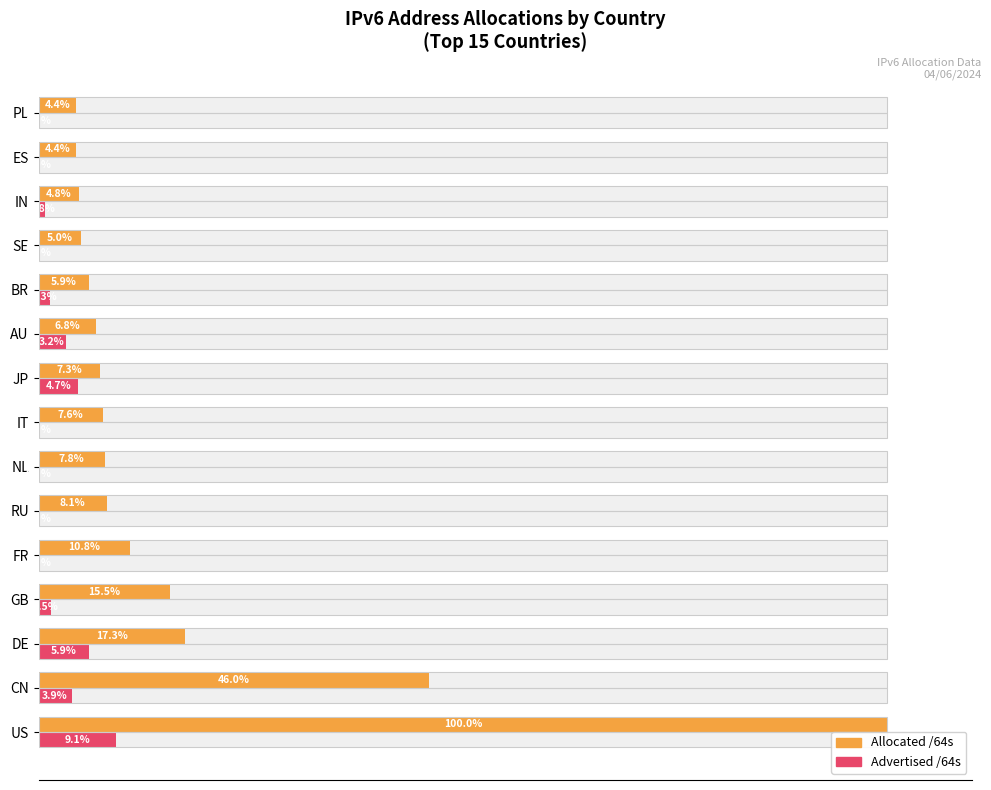

What is the difference between the maximum and second lowest values in the Allocated /64s series?

95.6